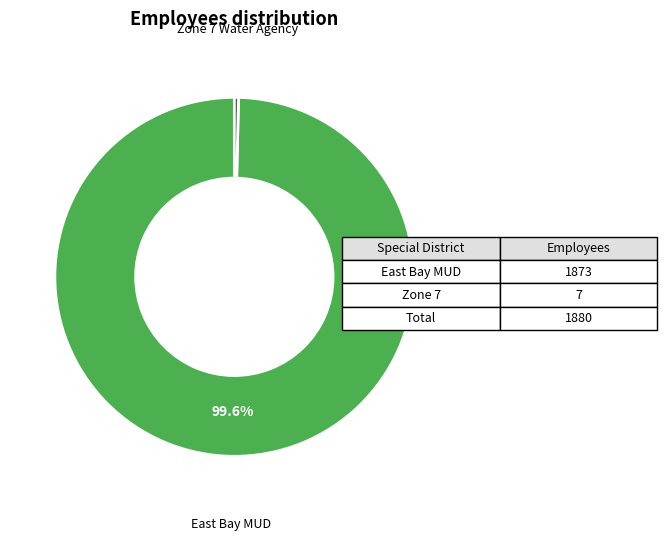

Does any single category account for the majority?

Yes